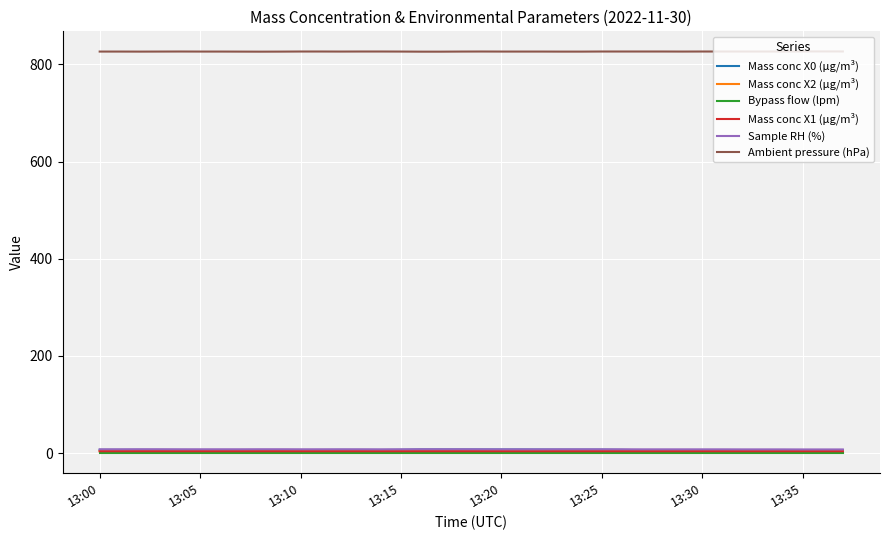

True or false: Mass conc X2 (μg/m³) and Ambient pressure (hPa) cross at least once.

False